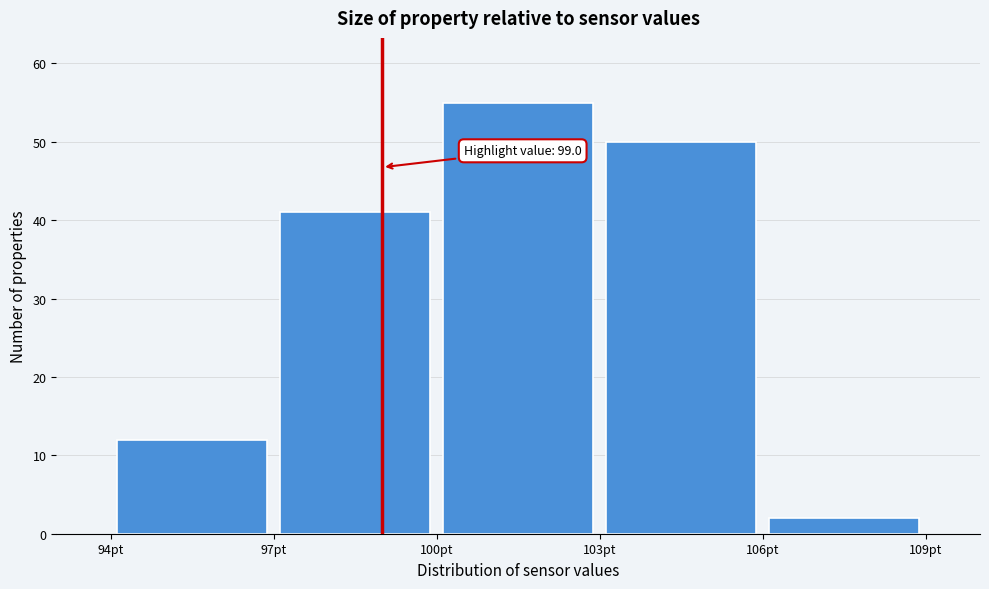

Over which range of the x-axis is the bar tallest?

100 to 103